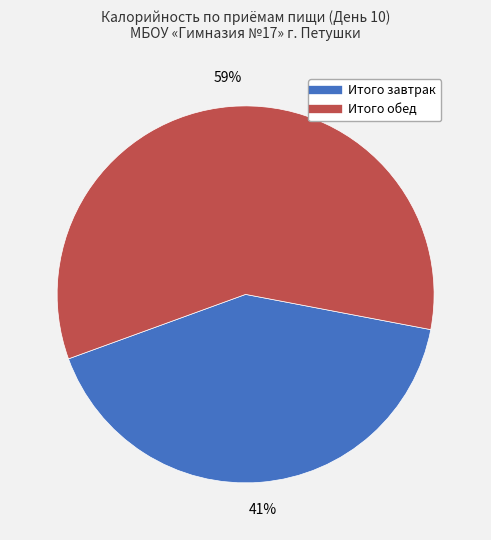

To the nearest percent, what portion does Итого обед represent?

59%